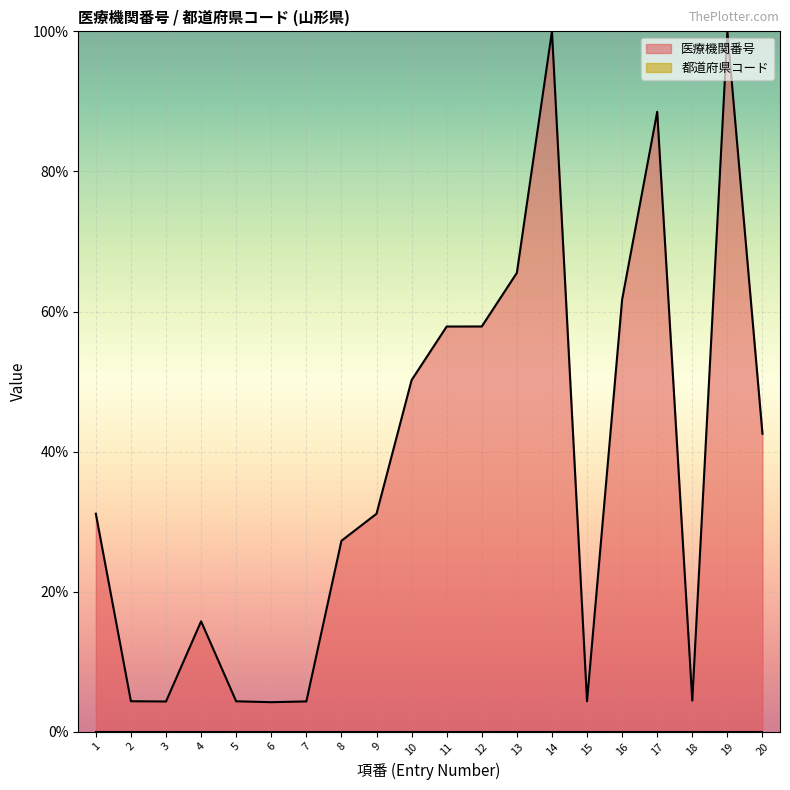

Reading left to right, list all the values displayed in this chart.

31.1	4.3	4.3	15.8	4.3	4.2	4.3	27.3	31.1	50.2	57.9	57.9	65.5	100.0	4.3	61.7	88.5	4.4	100.0	42.5